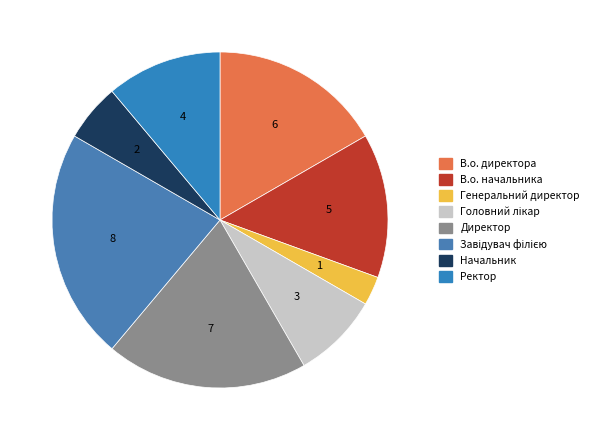

Between В.о. начальника and Директор, which is larger?

Директор